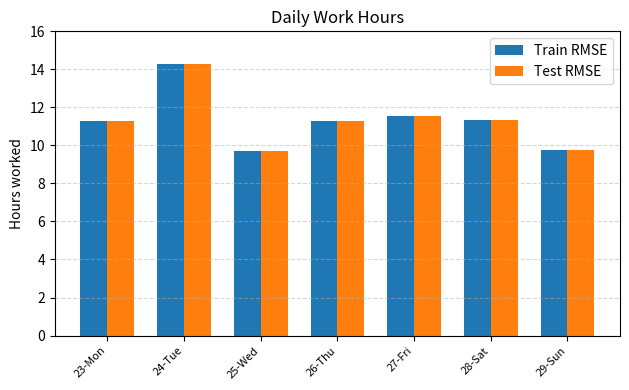

What is the total value across all series at 24-Tue?

28.5